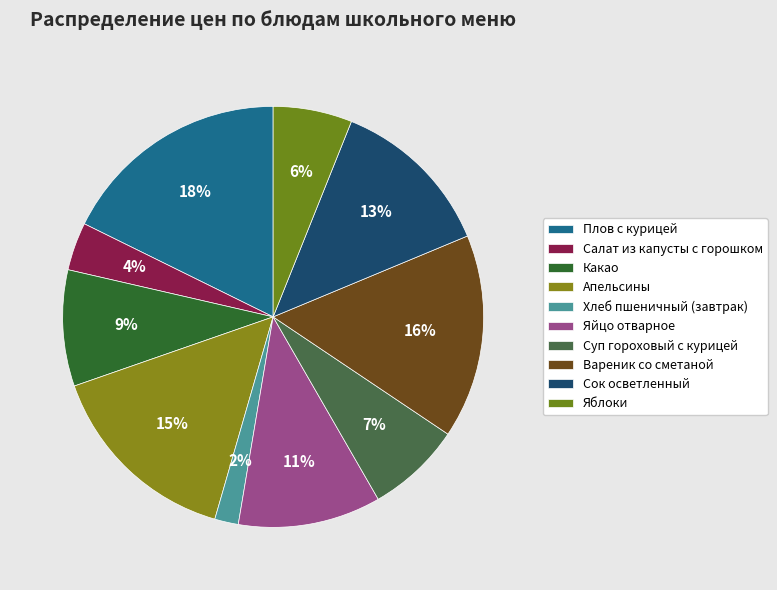

Rank the categories by value from highest to lowest.

Плов с курицей, Вареник со сметаной, Апельсины, Сок осветленный, Яйцо отварное, Какао, Суп гороховый с курицей, Яблоки, Салат из капусты с горошком, Хлеб пшеничный (завтрак)